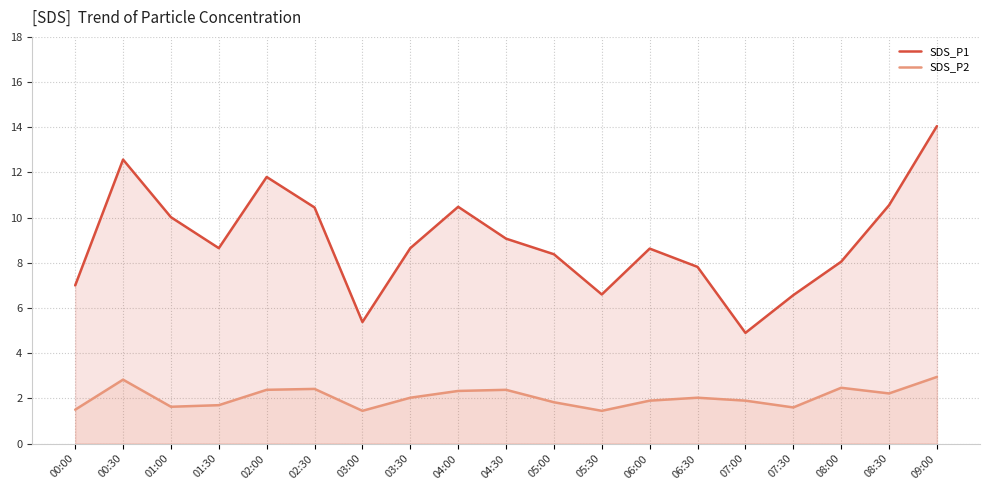

True or false: SDS_P1 has a value of 10.4 at 02:30.

True